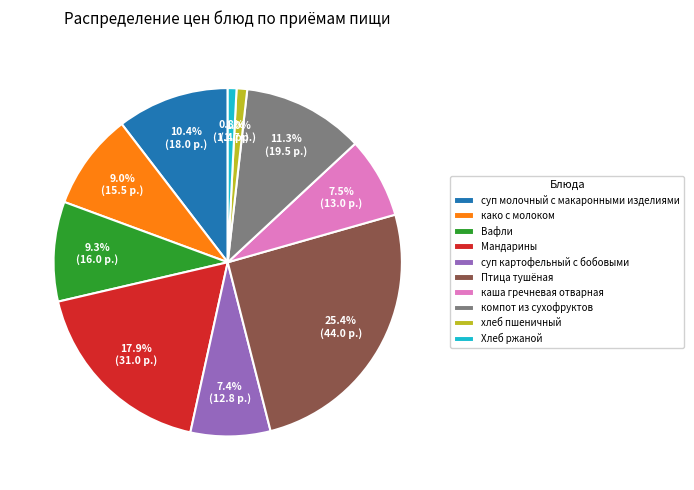

Does Мандарины account for over 50% of the chart?

No